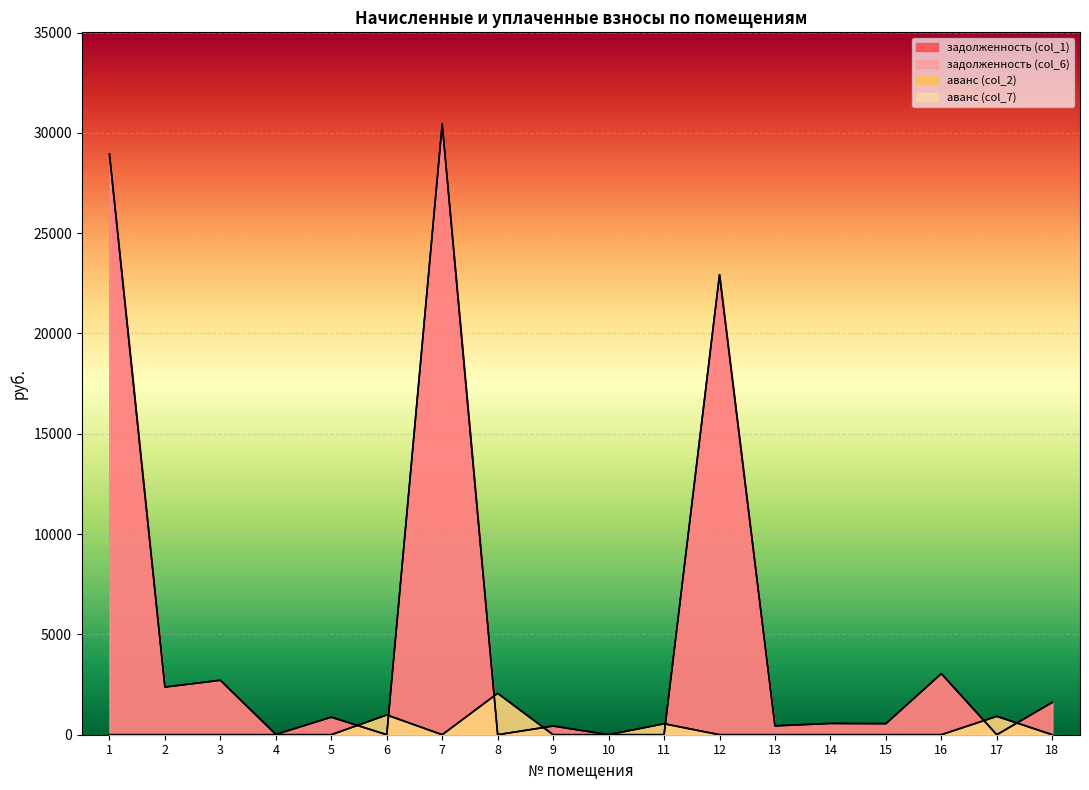

How many data points in задолженность (col_6) are less than 563?

9